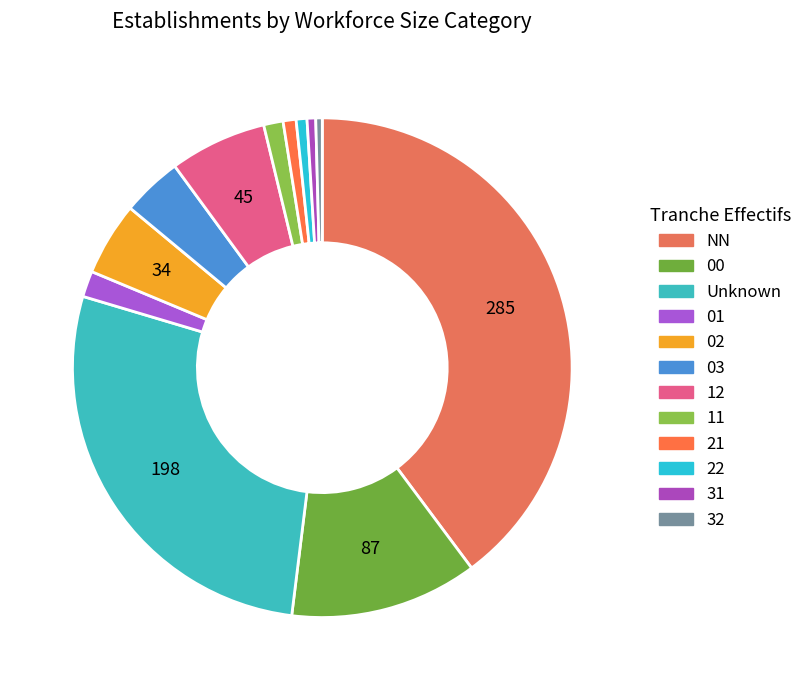

How many segments does this pie chart have?

12